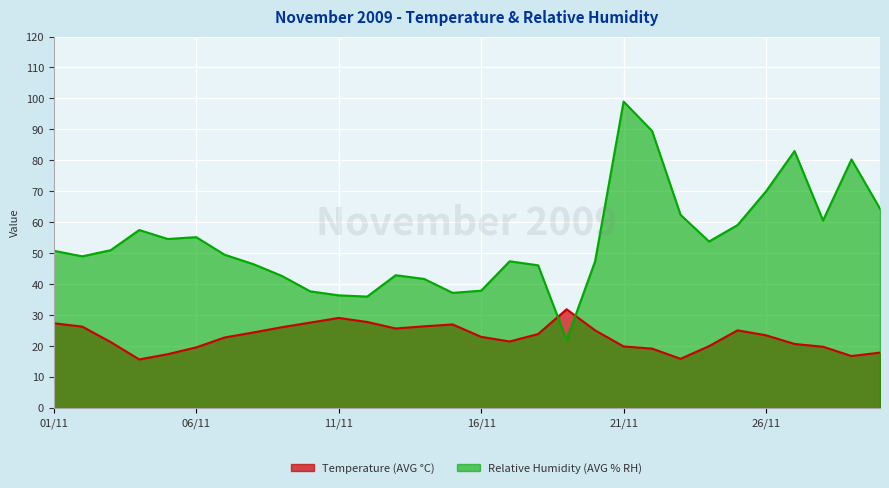

Where is the first local minimum for Relative Humidity (AVG % RH)?

02/11